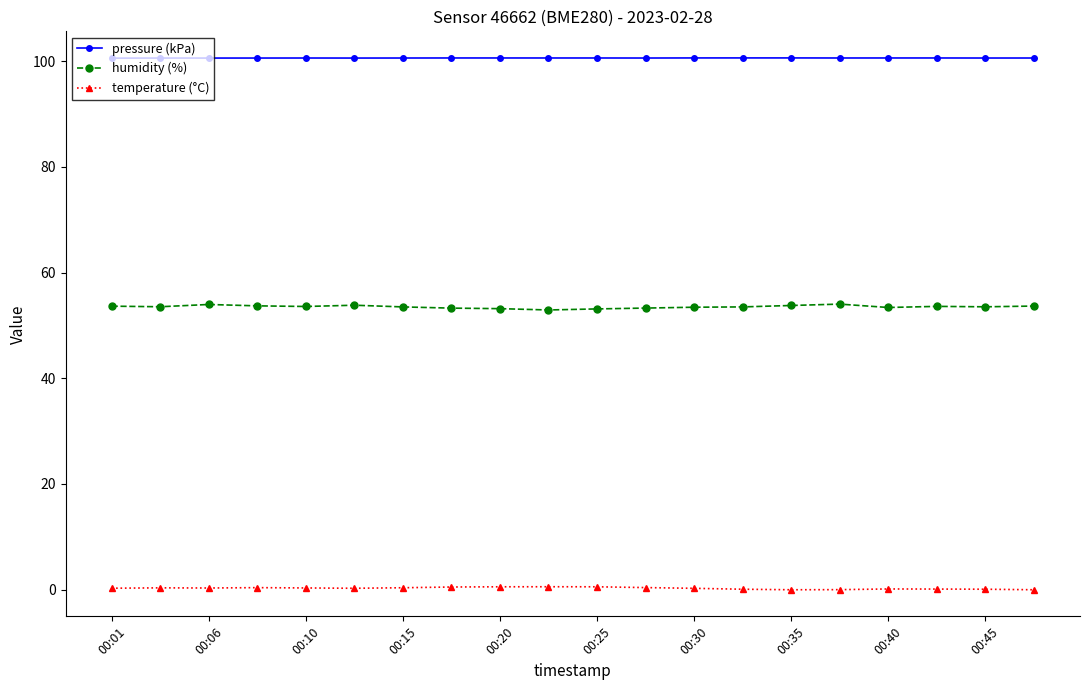

How many distinct data groups are displayed?

3